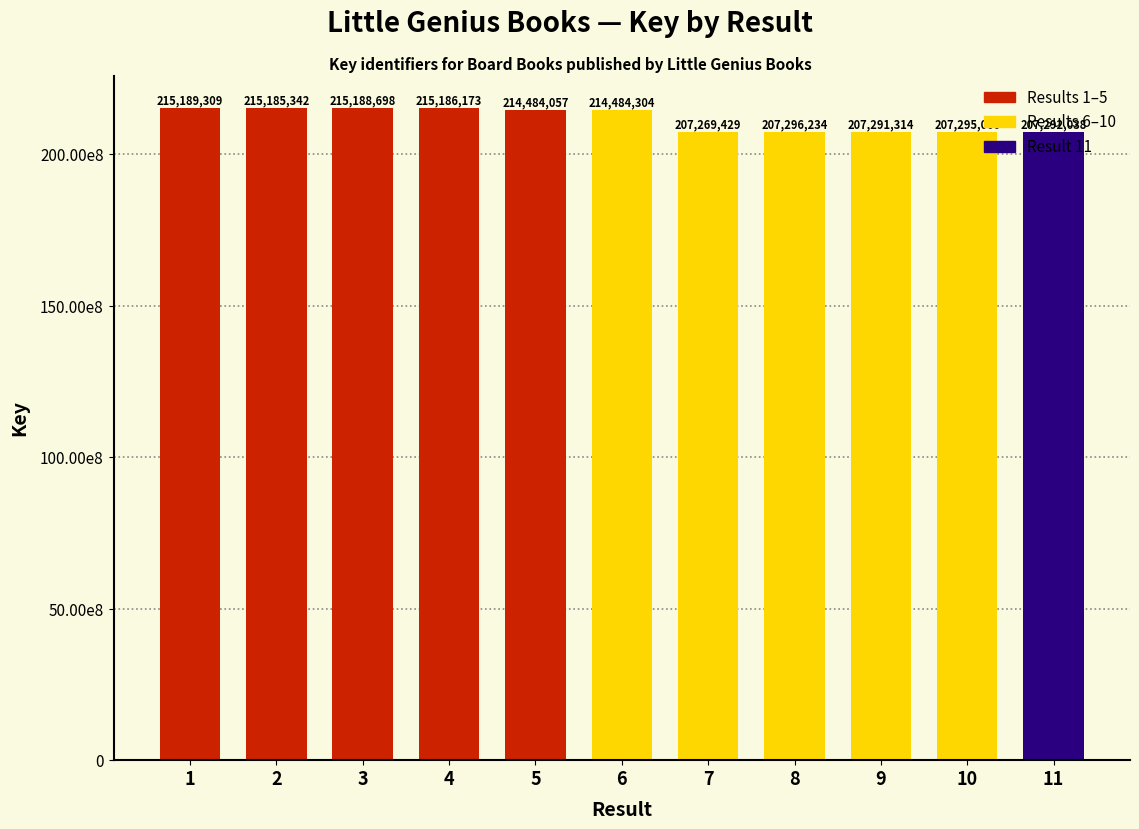

What is the sum of the values at 10 and 11?

414587038